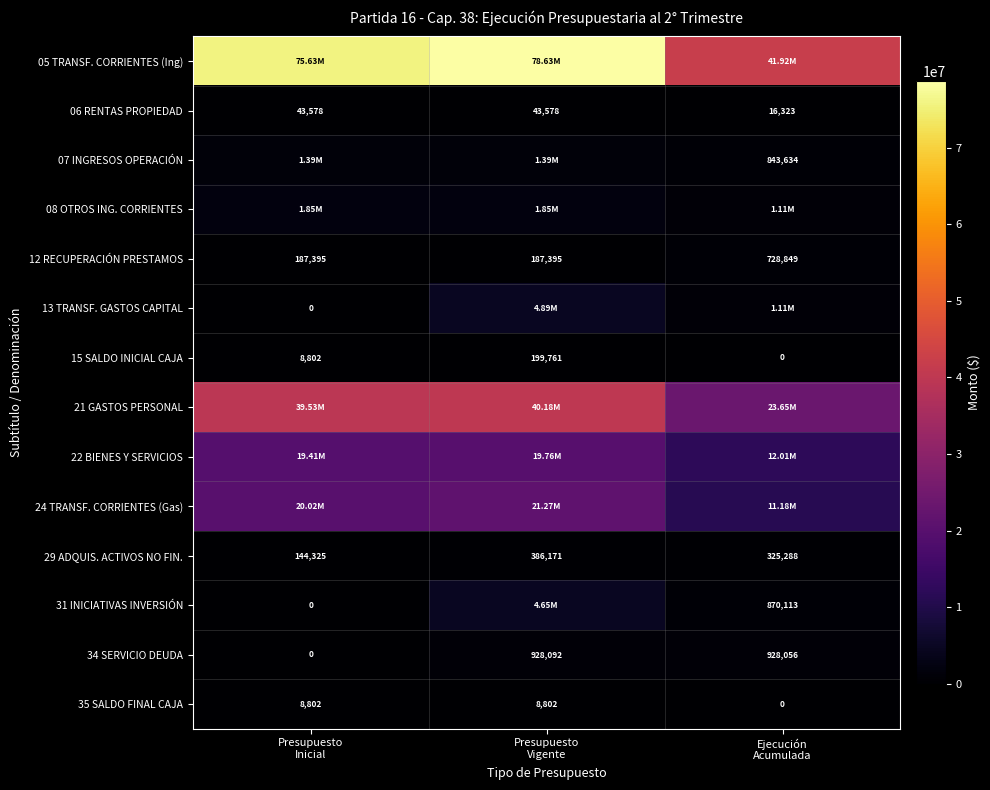

What is the difference between the second highest and minimum values in the 35 SALDO FINAL CAJA series?

8802